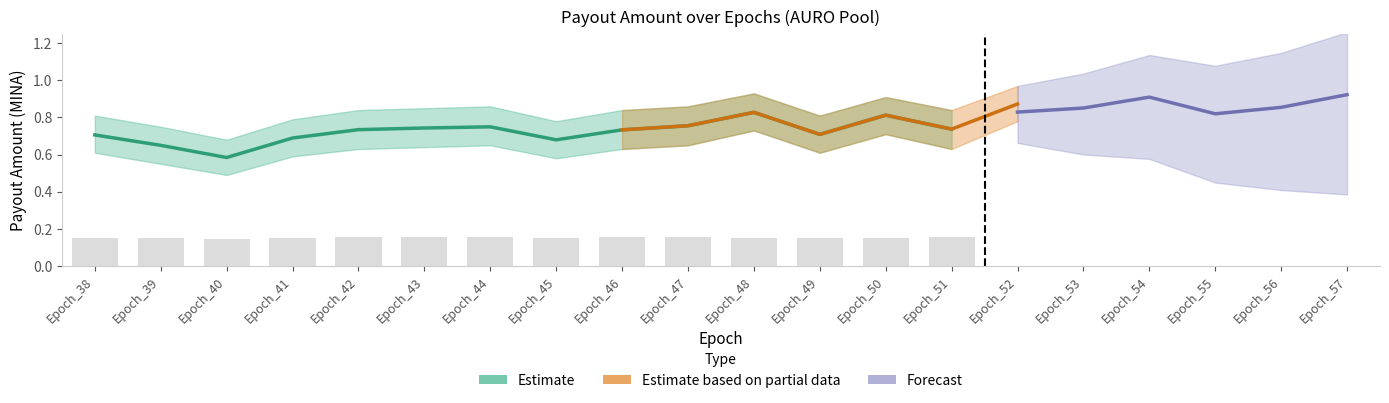

Are the bars horizontal?

No